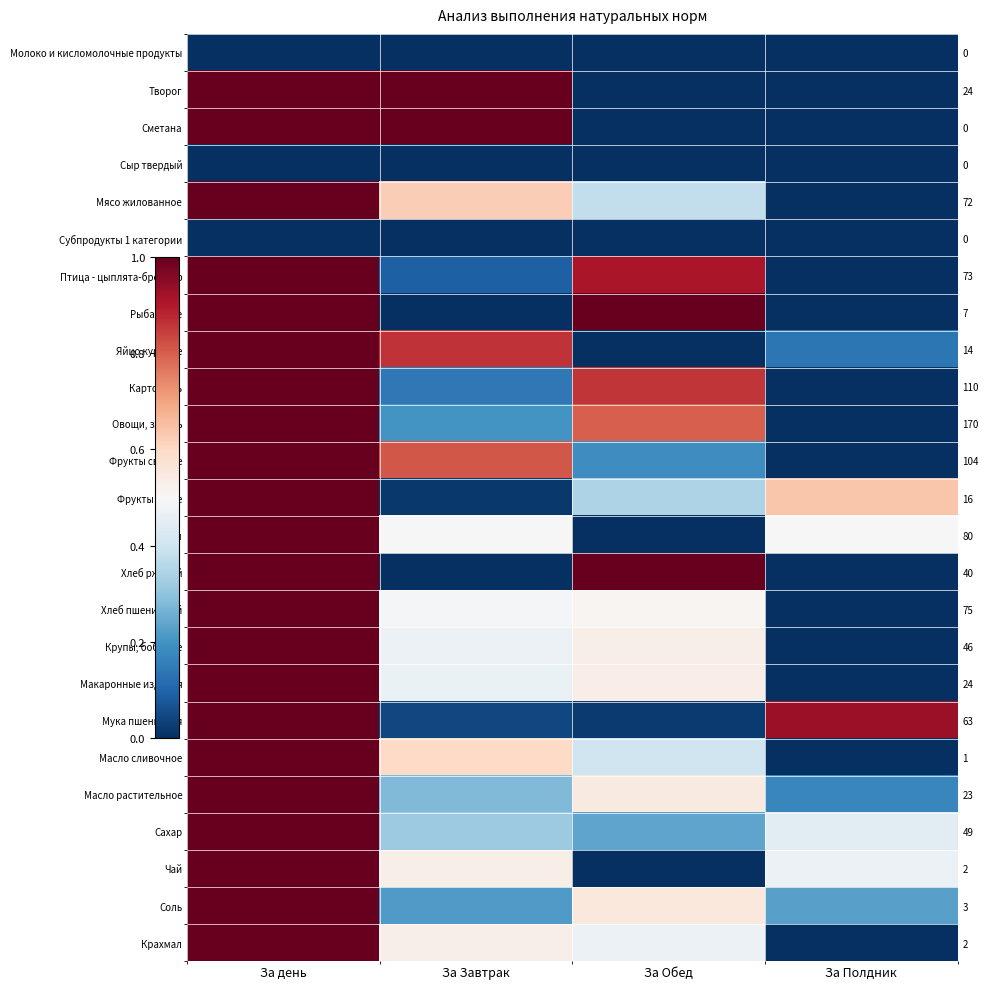

Read the Крахмал value at За Обед.

0.5